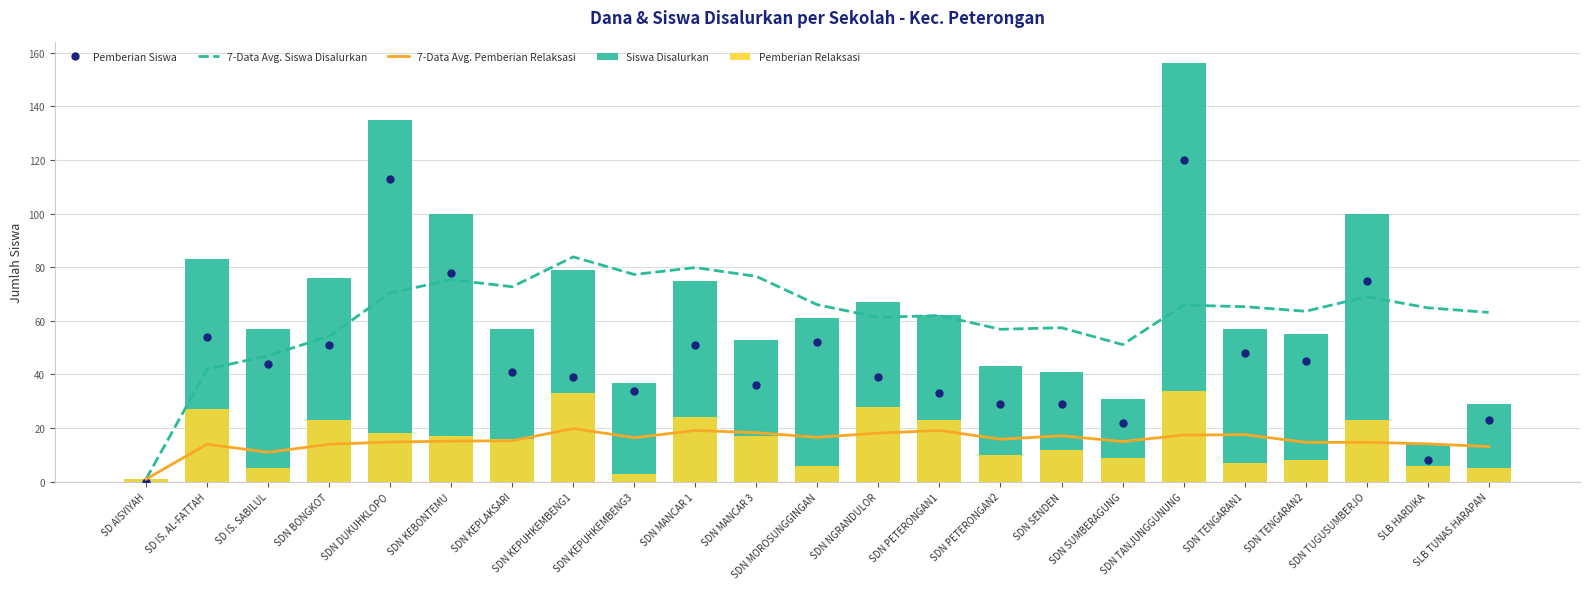

What is the highest value of the Pemberian Relaksasi series?

34.0